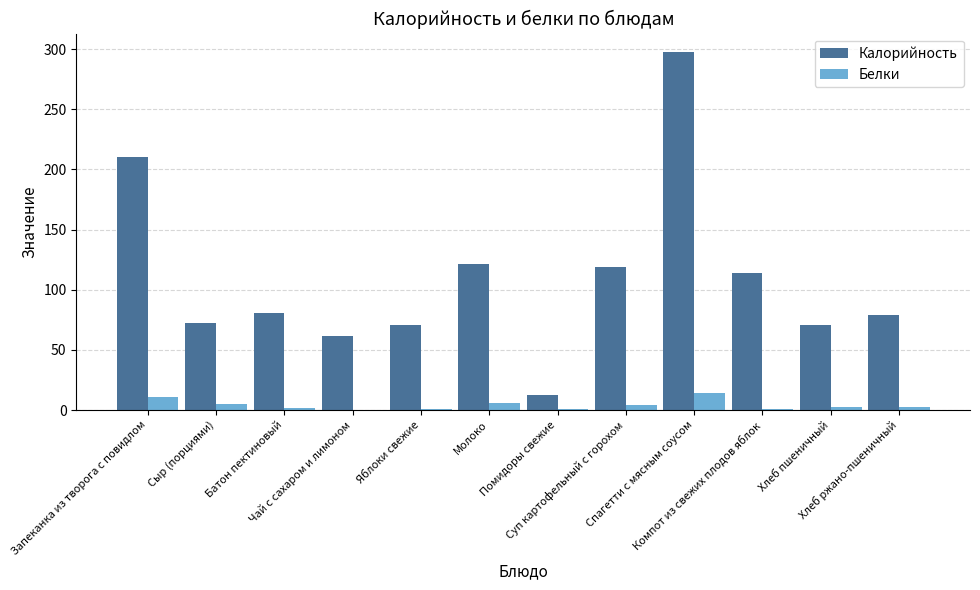

What is the total value across all series at Сыр (порциями)?

77.0